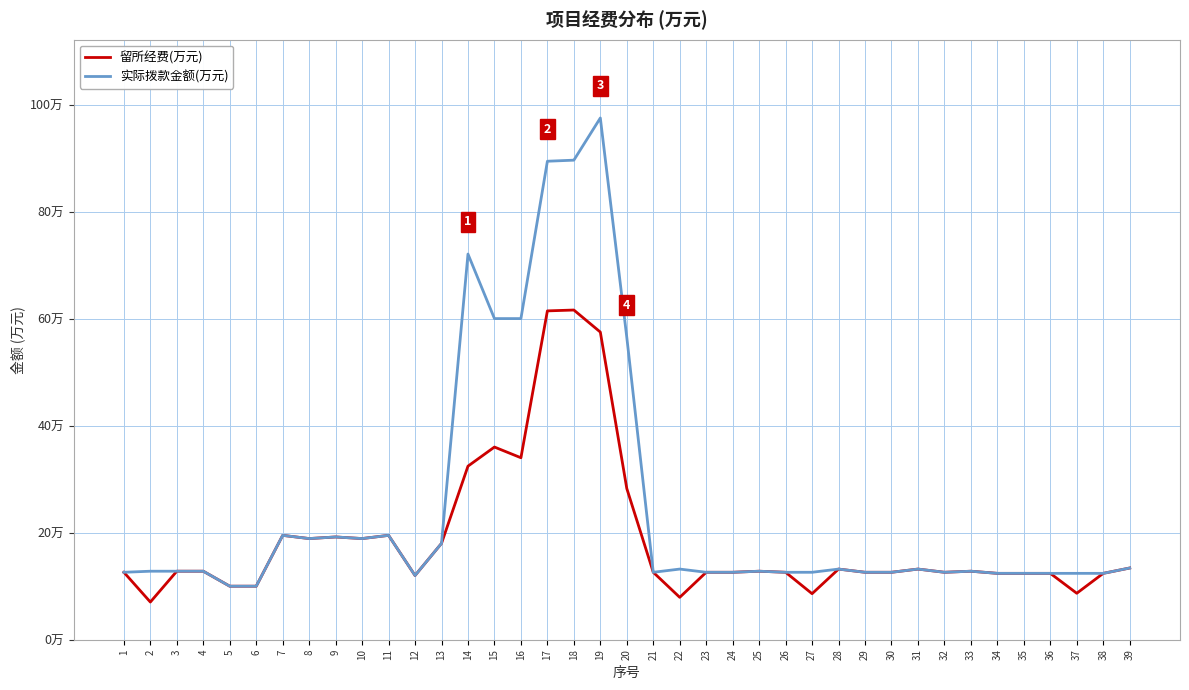

What is the highest value of the 实际拨款金额(万元) series?

97.5